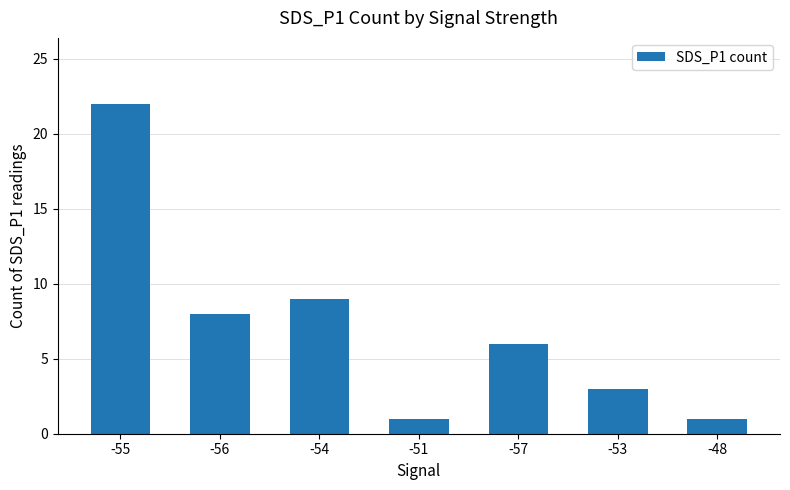

What is the value of the 5th bar from the left?

6